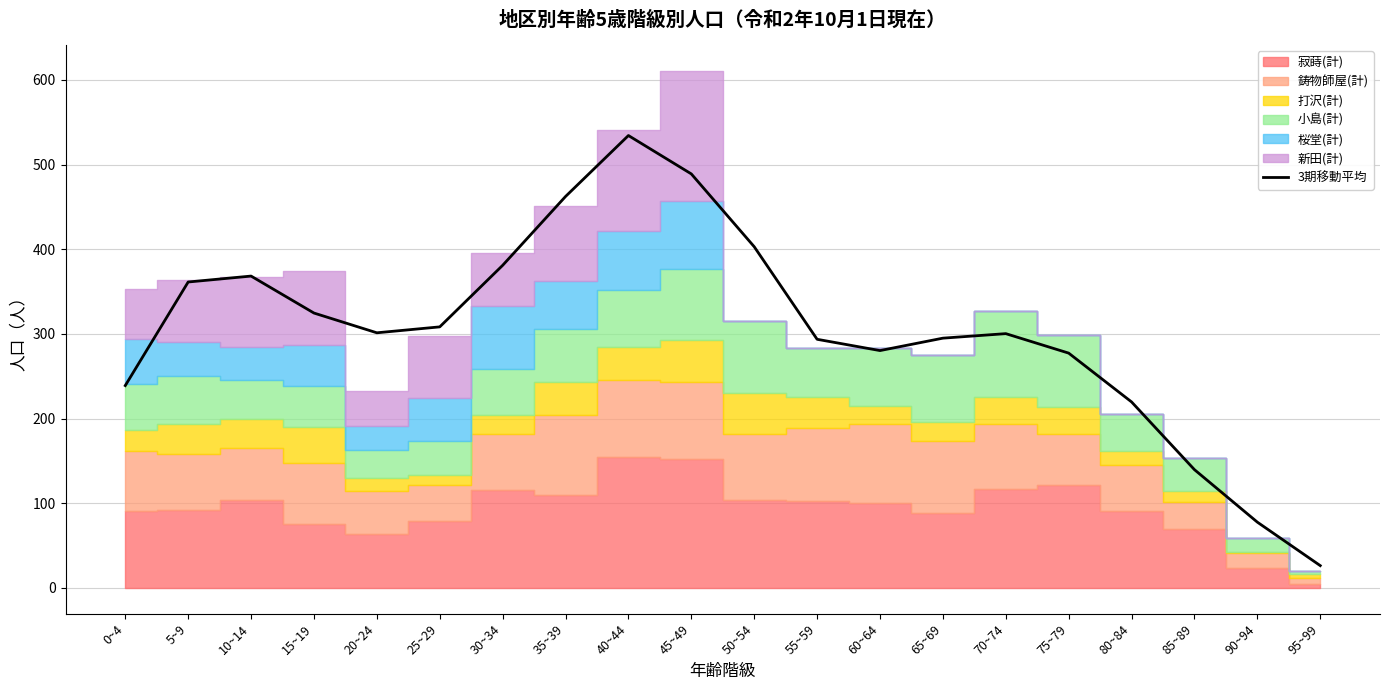

Rank the categories by value from lowest to highest.

95~99, 90~94, 85~89, 80~84, 0~4, 75~79, 60~64, 55~59, 65~69, 70~74, 20~24, 25~29, 15~19, 5~9, 10~14, 30~34, 50~54, 35~39, 45~49, 40~44